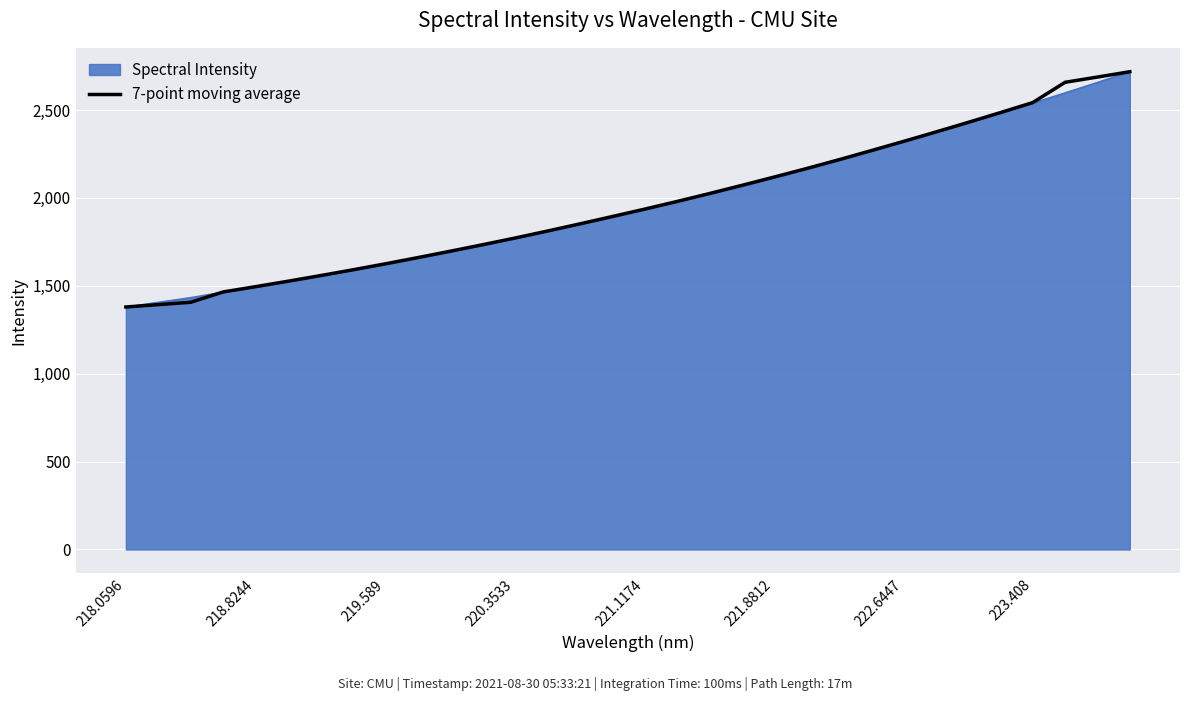

What is the maximum value shown in the chart?

2717.6